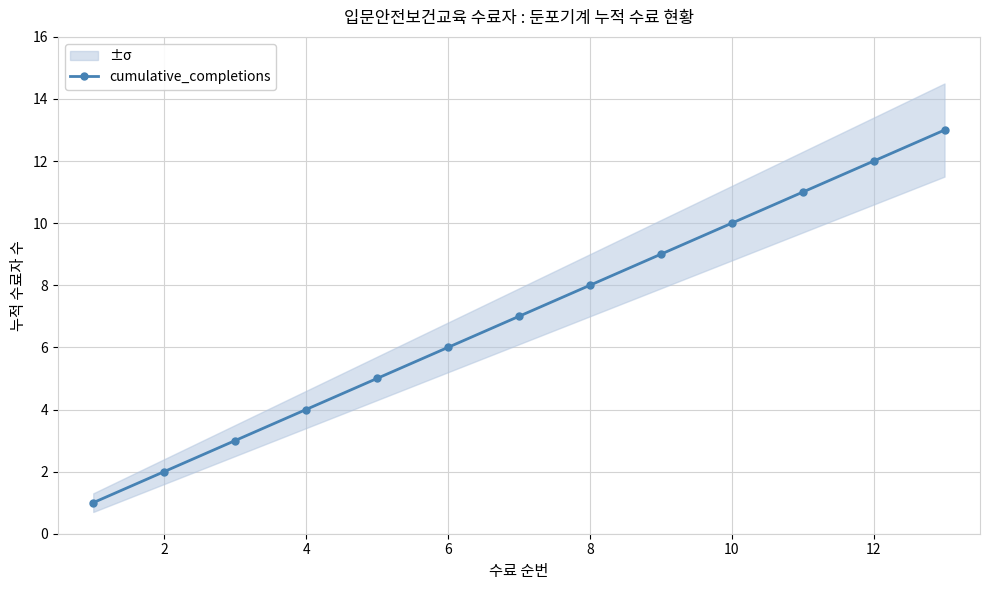

True or false: cumulative_completions has more than 2 interior local peaks.

False